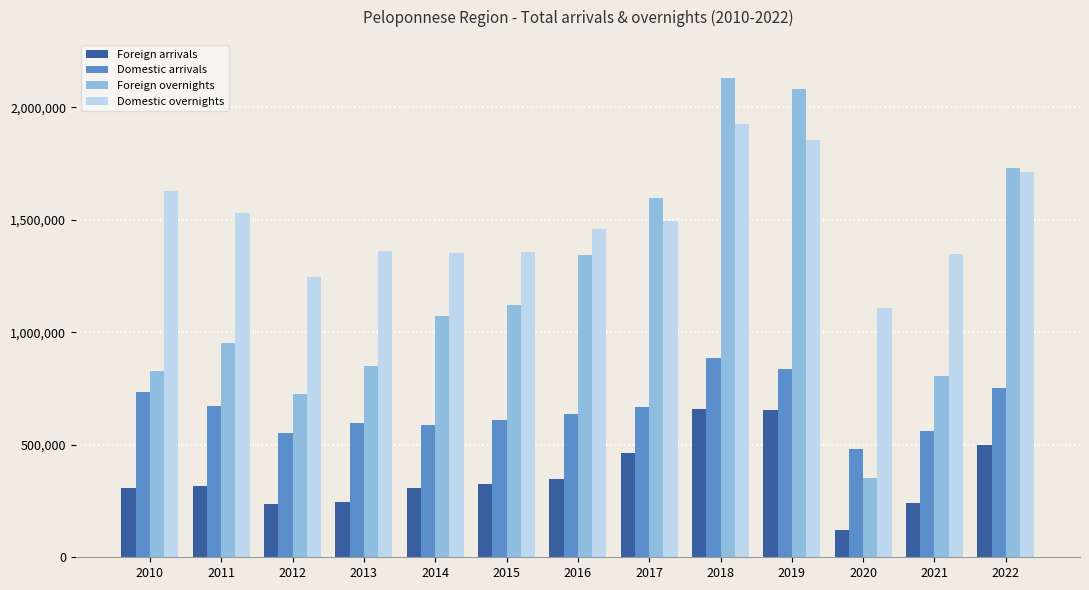

Rank the series by their average value, from highest to lowest.

Domestic overnights, Foreign overnights, Domestic arrivals, Foreign arrivals